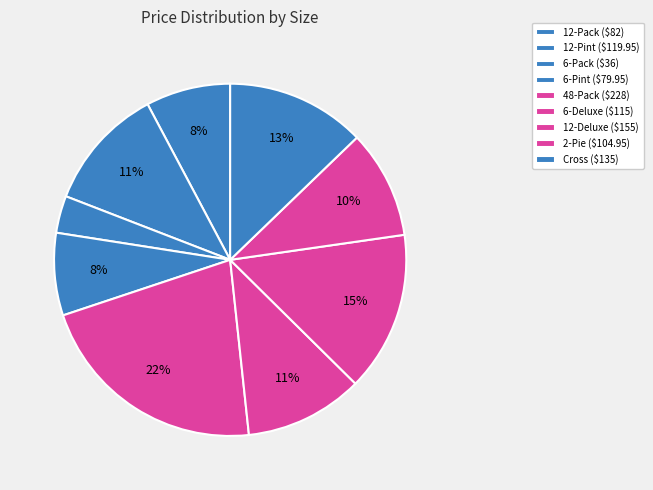

What is the smallest slice in the pie chart?

6-Pack